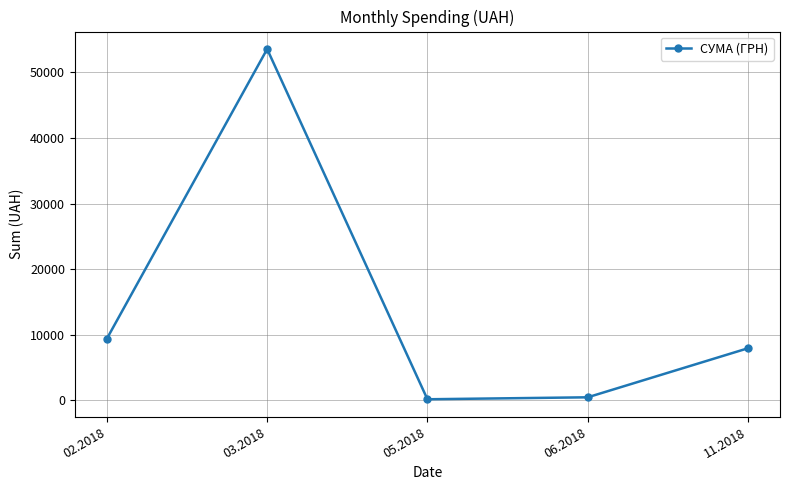

What is the sum of the values at 06.2018 and 03.2018?

54019.2